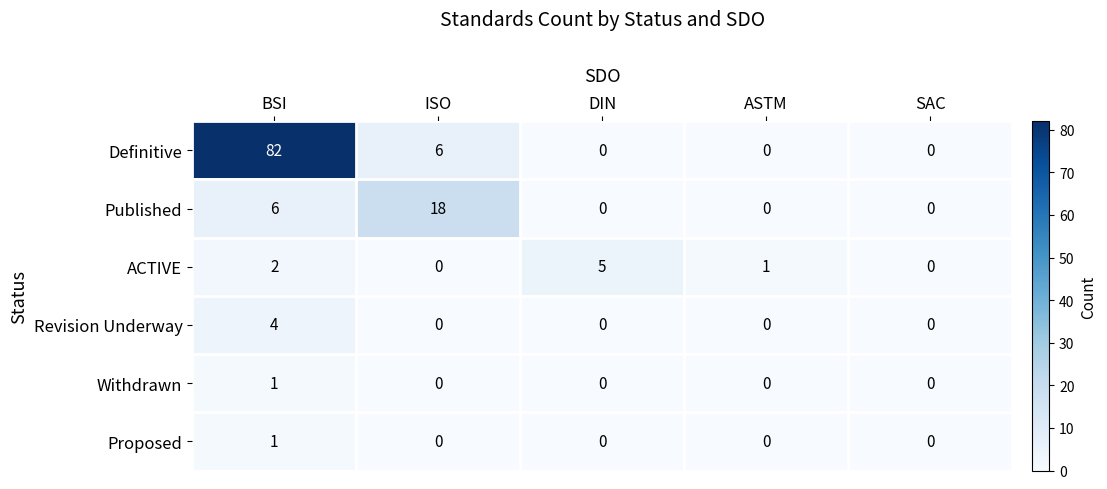

Reading left to right, transcribe all the data shown in this chart.

Definitive: BSI=82	ISO=6	DIN=0	ASTM=0	SAC=0
Published: BSI=6	ISO=18	DIN=0	ASTM=0	SAC=0
ACTIVE: BSI=2	ISO=0	DIN=5	ASTM=1	SAC=0
Revision Underway: BSI=4	ISO=0	DIN=0	ASTM=0	SAC=0
Withdrawn: BSI=1	ISO=0	DIN=0	ASTM=0	SAC=0
Proposed: BSI=1	ISO=0	DIN=0	ASTM=0	SAC=0